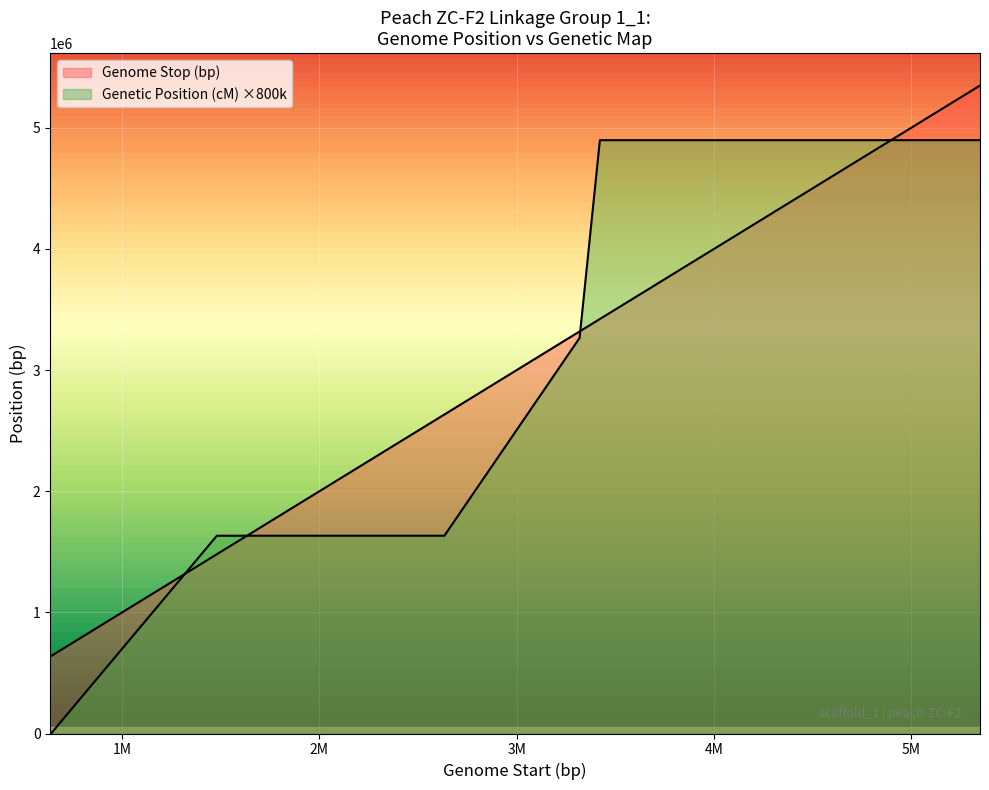

What is the total value across all series at 1957062?

3589863